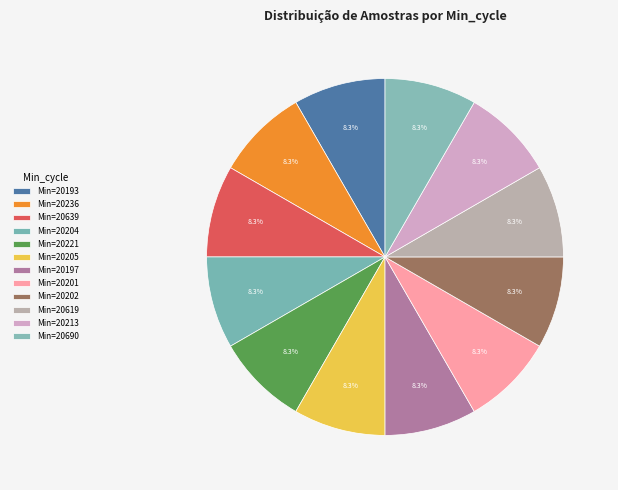

Which slice is the largest?

20221